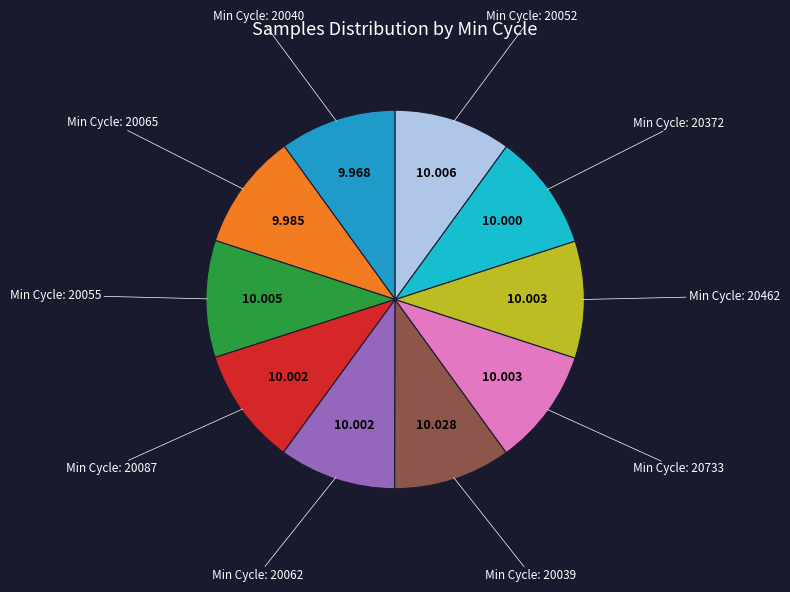

How many segments does this pie chart have?

10